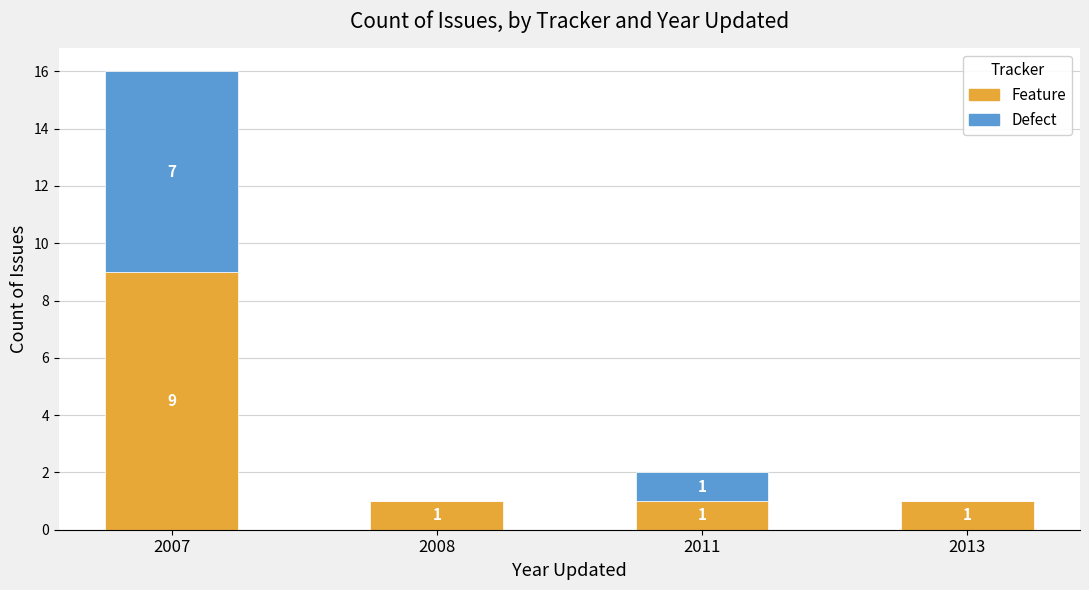

Reading left to right, what are the values for Feature?

2007=9	2008=1	2011=1	2013=1